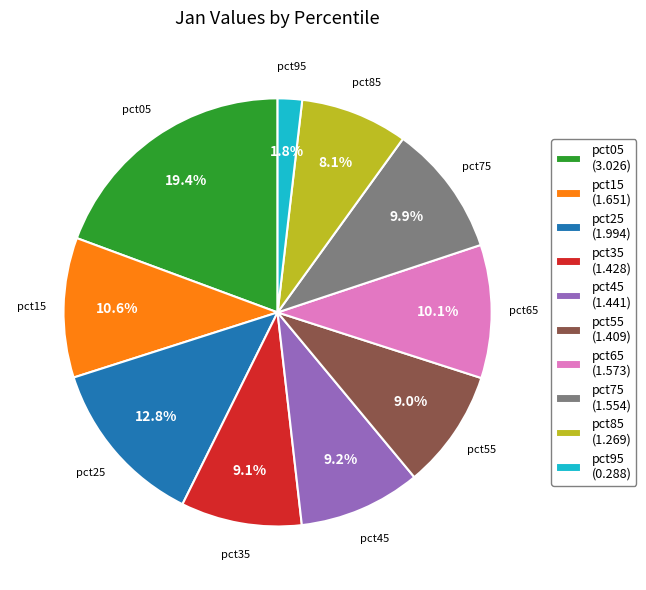

How much of the chart is everything except pct15?

89.4%